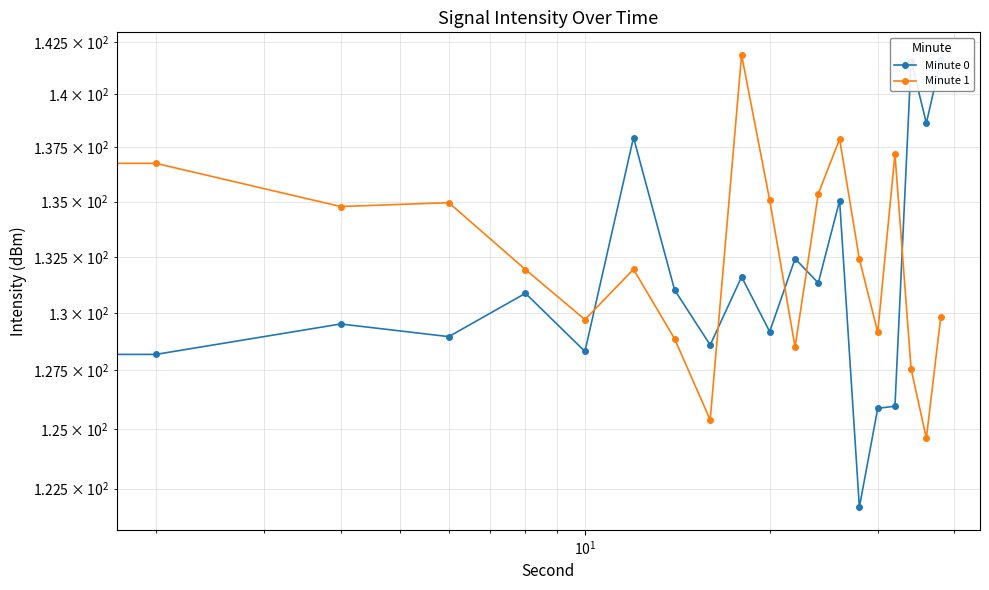

True or false: Minute 1 has more than 1 points higher than both neighbors.

True